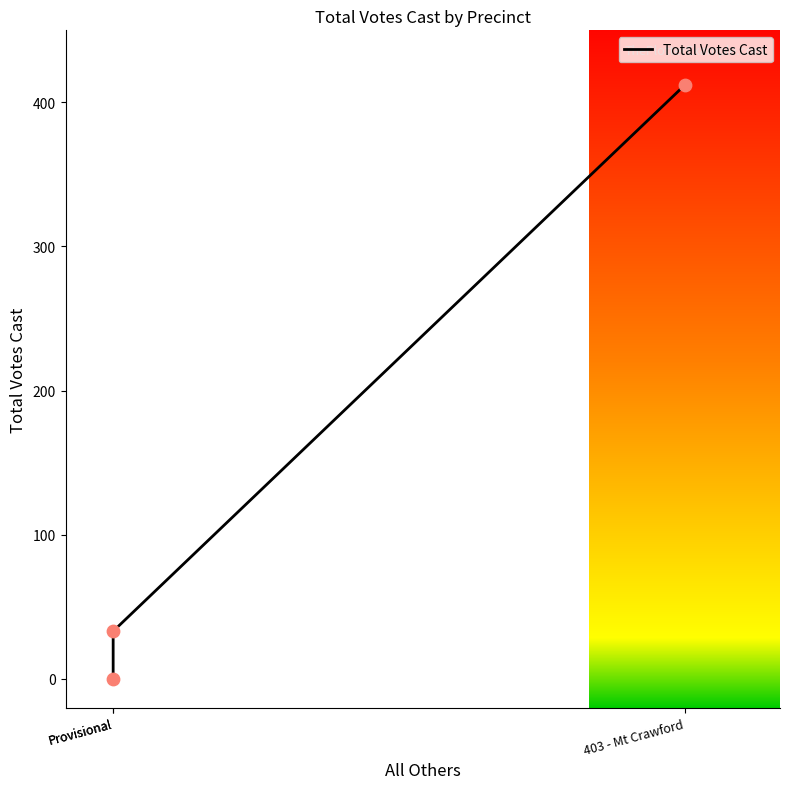

What is the change in value from Provisional to Provisional?

-33